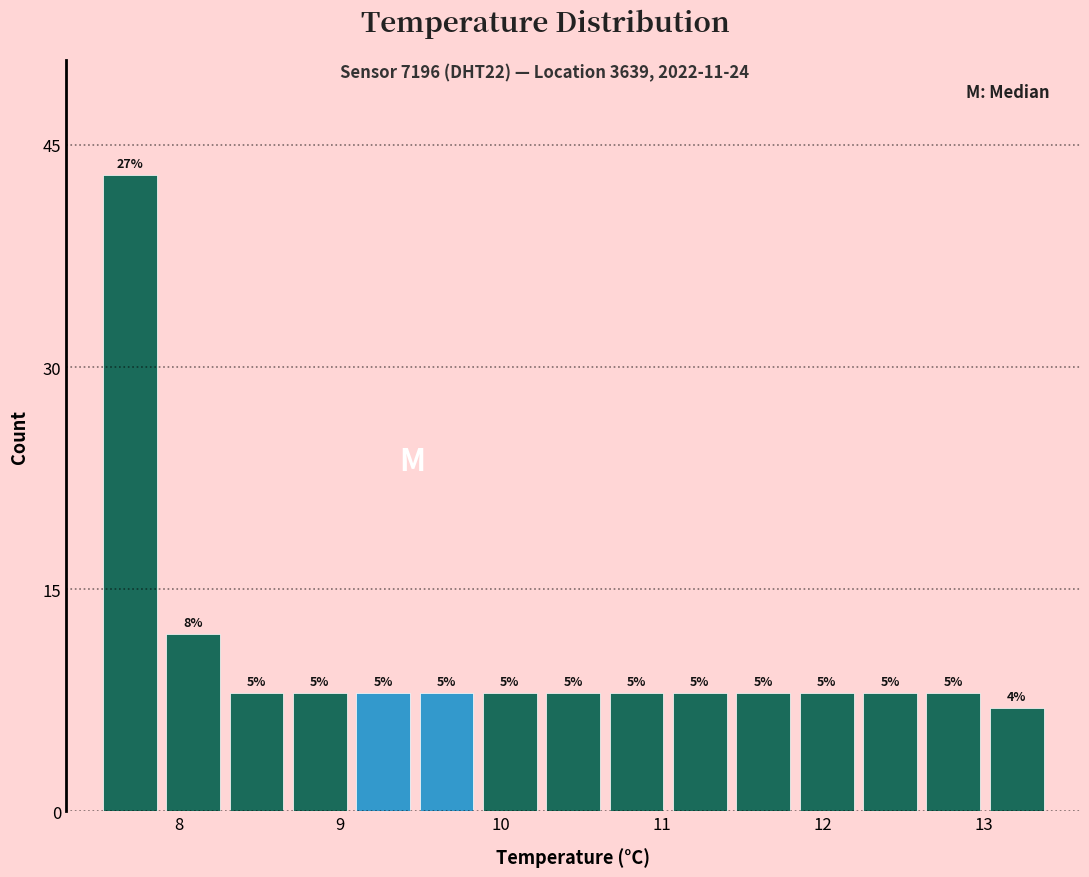

Read against the x-axis, roughly where is the centre of the tallest bar?

7.7